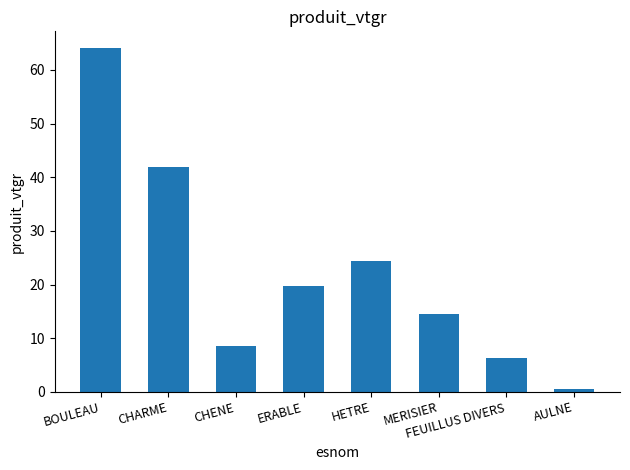

What is the sum of all values?

179.7